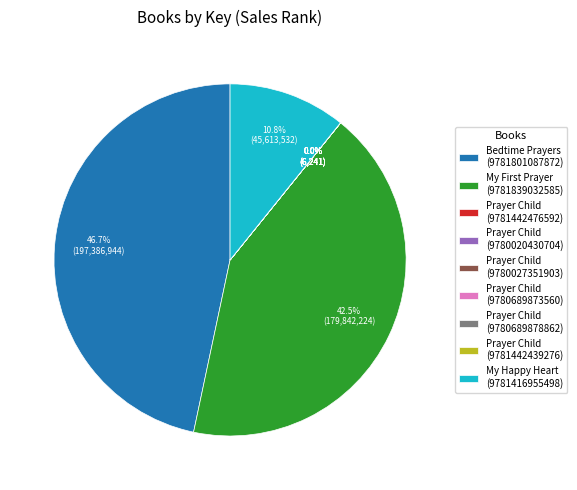

Is there a majority slice in this chart?

No